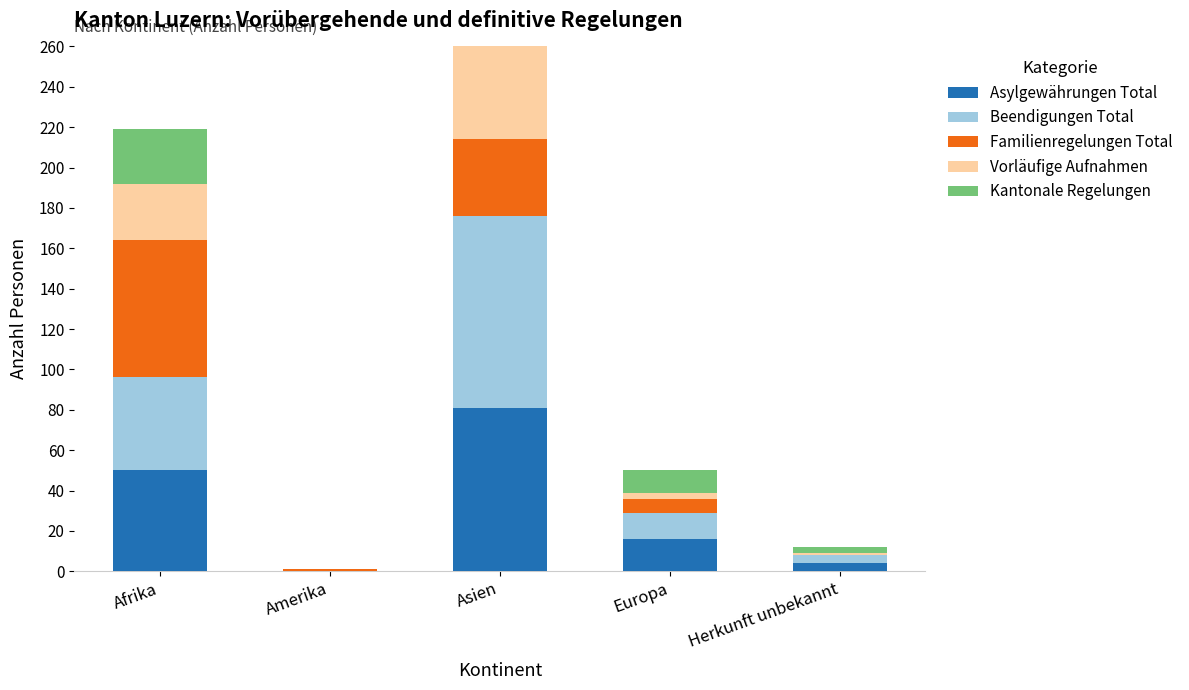

Count the number of data series in this chart.

5